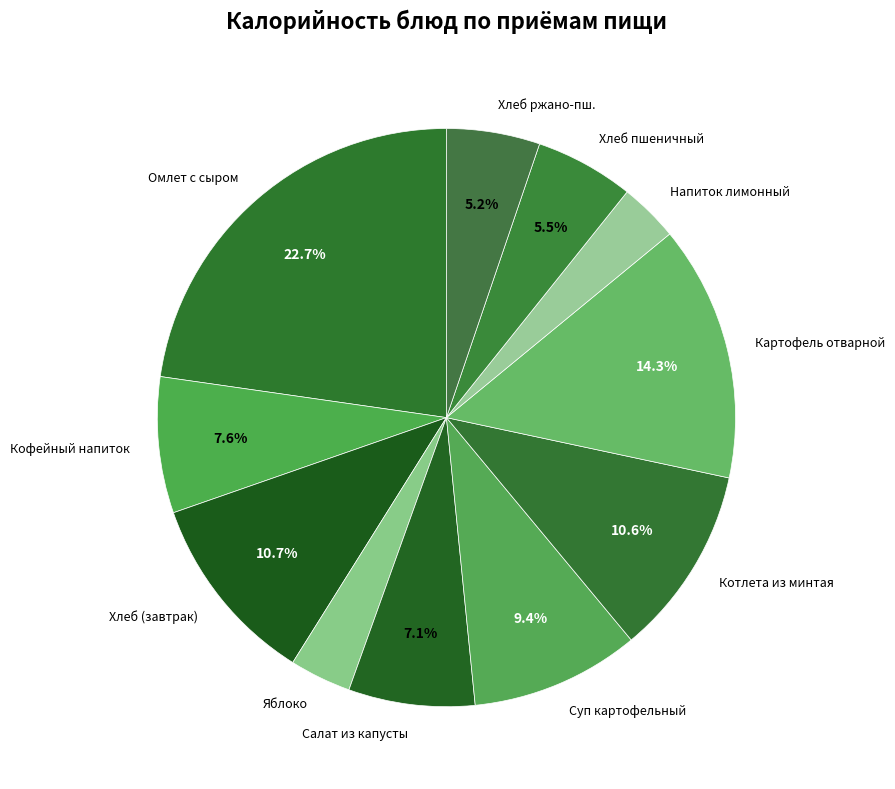

What portion of the pie excludes Кофейный напиток?

92.4%